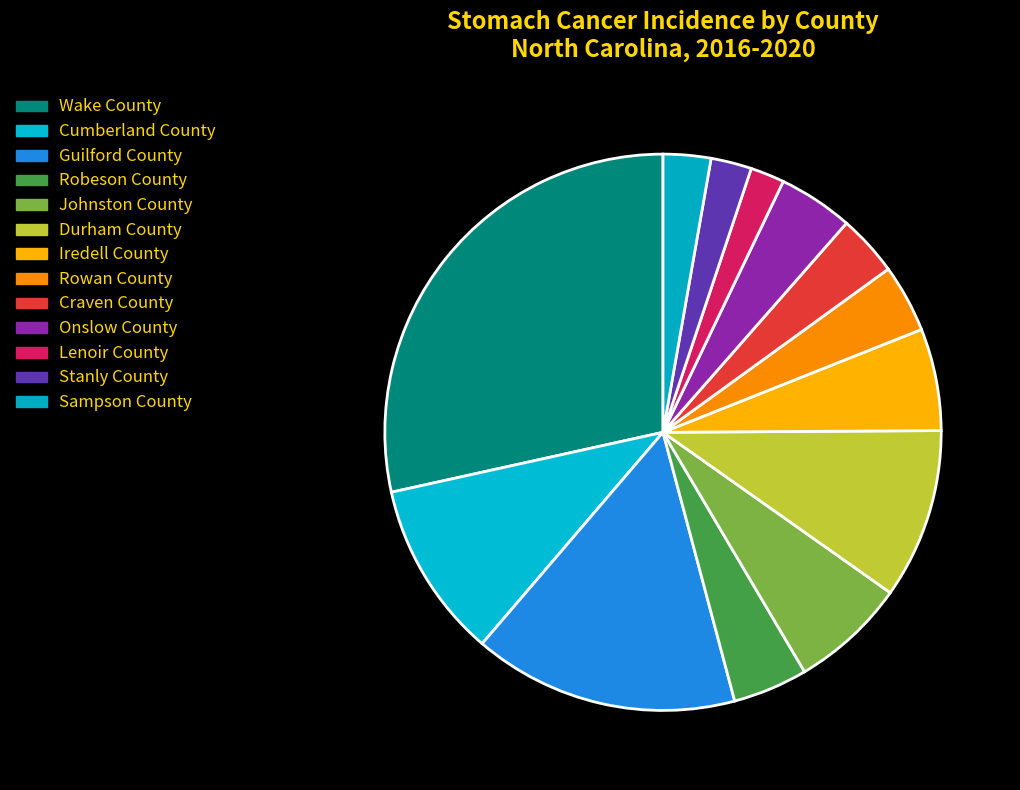

How many segments does this pie chart have?

13